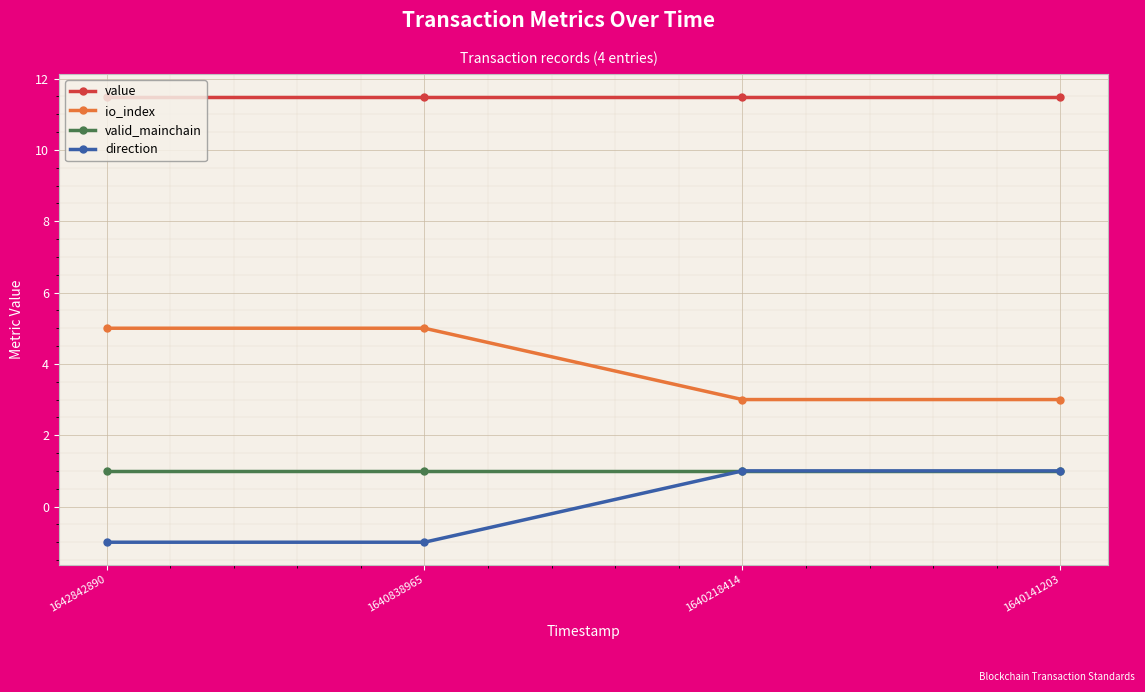

True or false: value and io_index intersect in this chart.

False